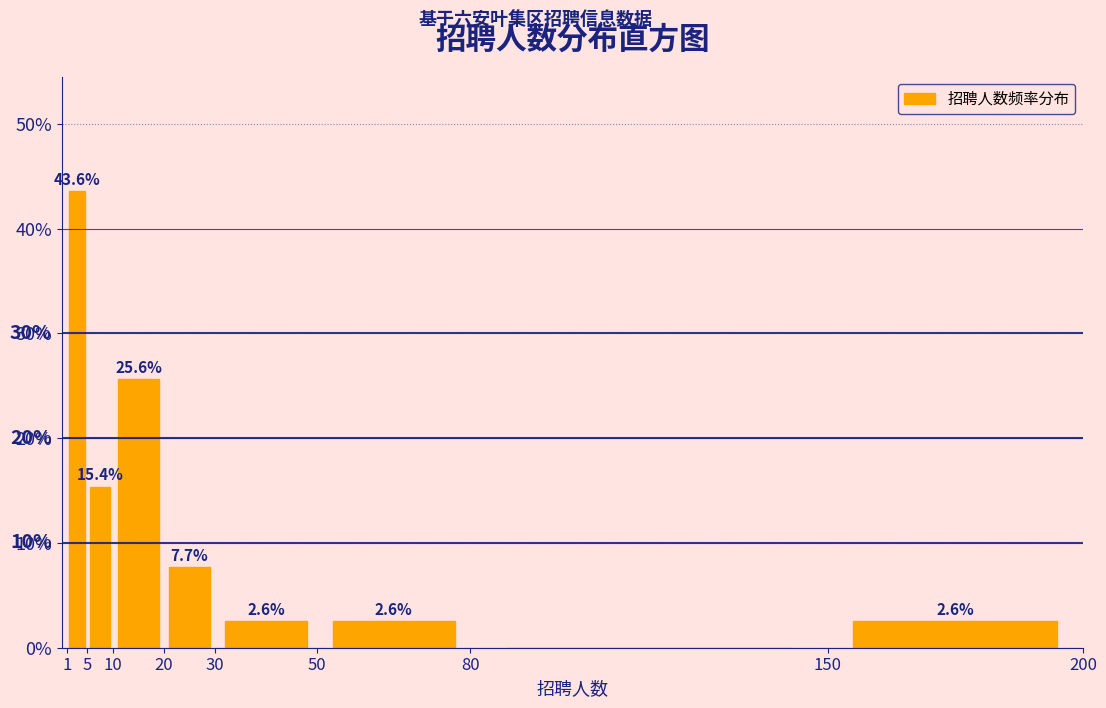

Over which range of the x-axis is the bar tallest?

1 to 5